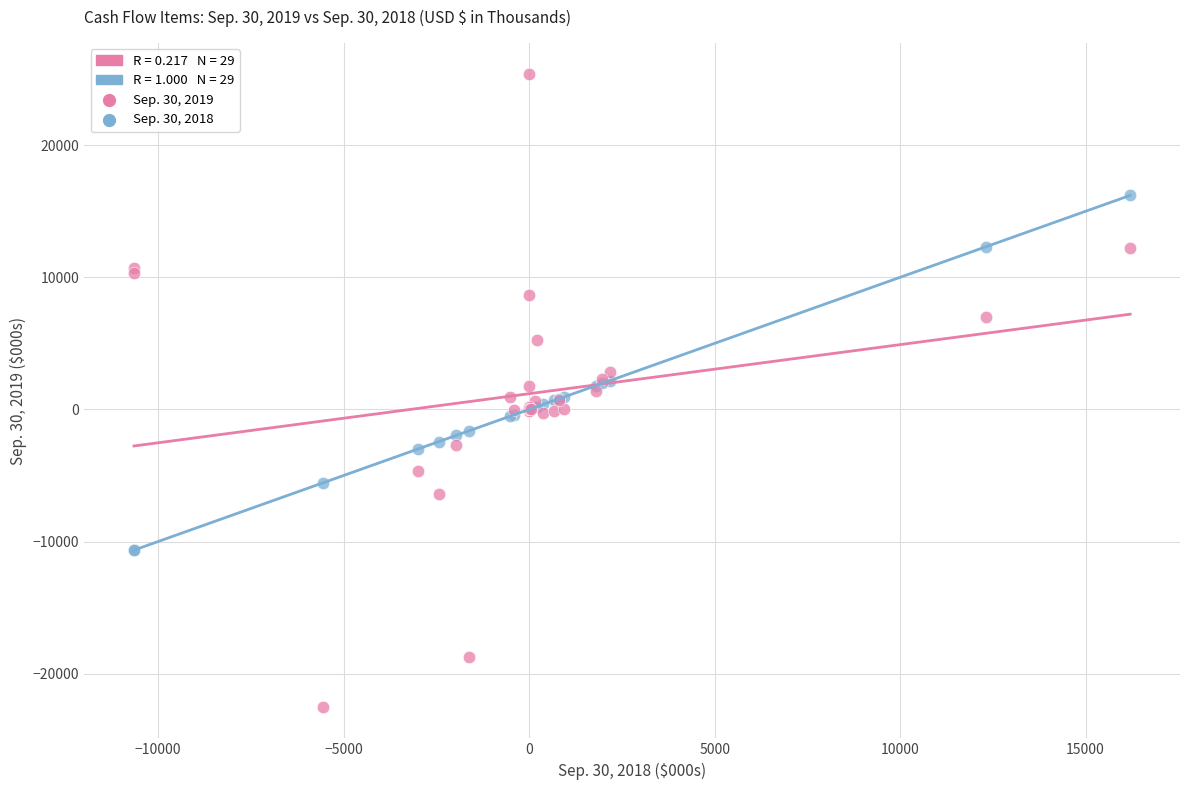

Which series reaches the maximum Y coordinate?

Sep. 30, 2019